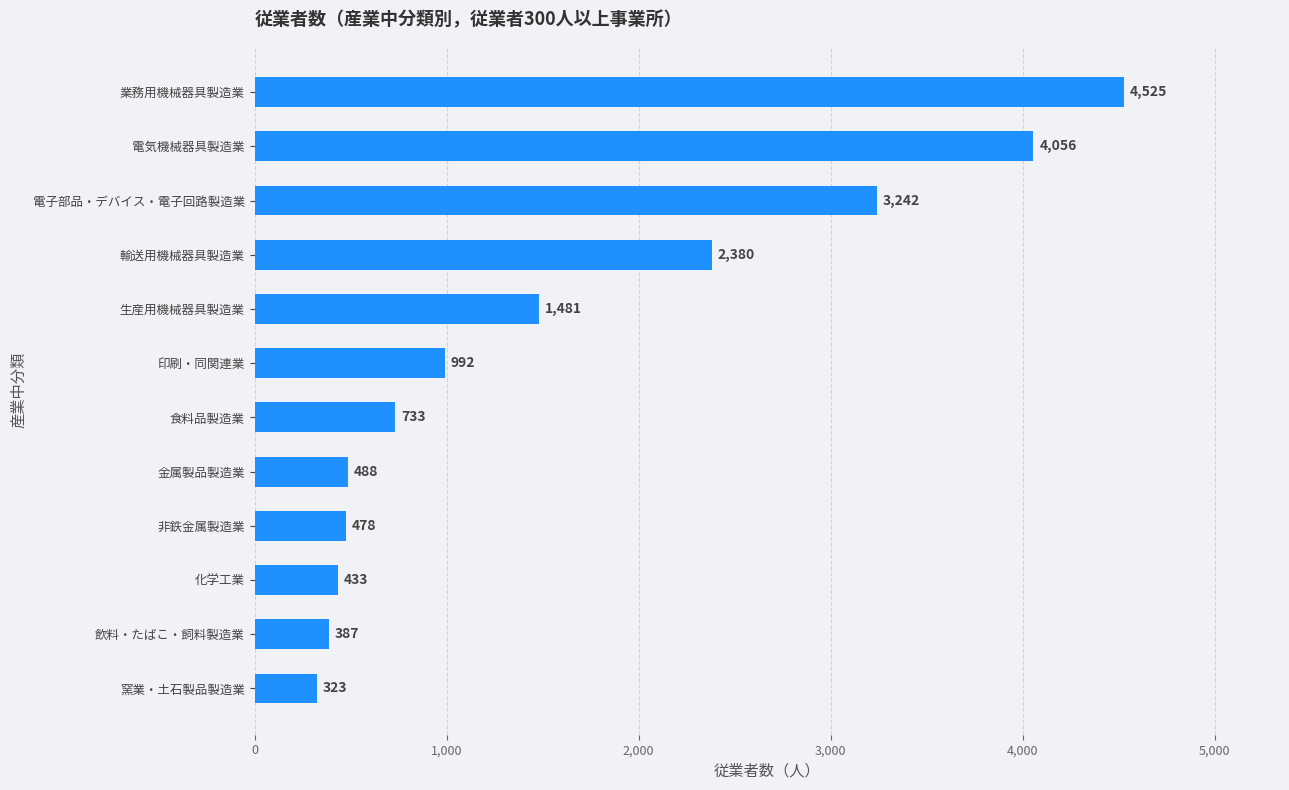

Rank the categories by value from lowest to highest.

窯業・土石製品製造業, 飲料・たばこ・飼料製造業, 化学工業, 非鉄金属製造業, 金属製品製造業, 食料品製造業, 印刷・同関連業, 生産用機械器具製造業, 輸送用機械器具製造業, 電子部品・デバイス・電子回路製造業, 電気機械器具製造業, 業務用機械器具製造業